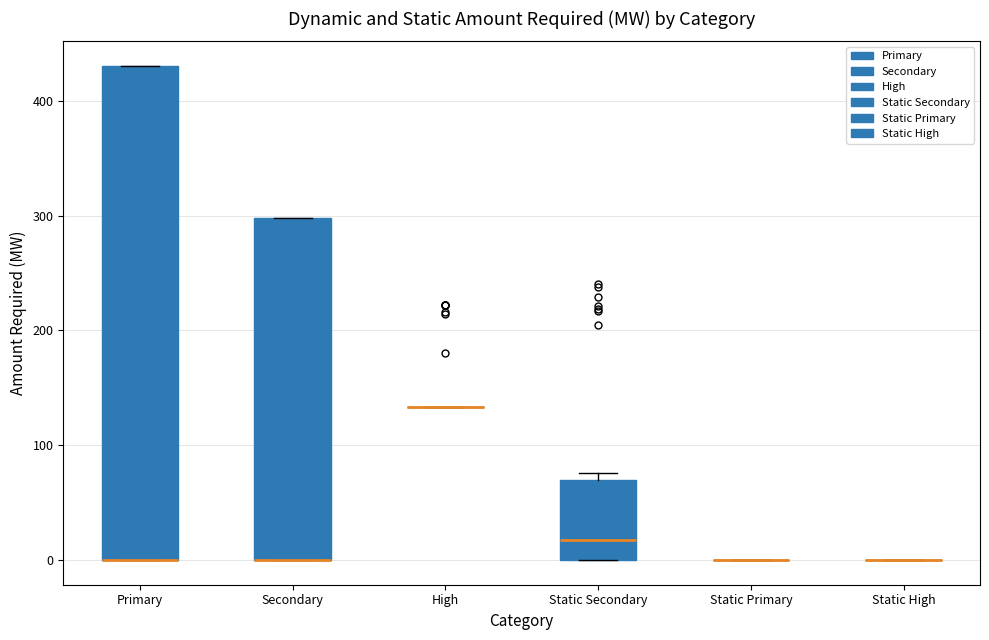

Reading left to right, transcribe this box plot: for each box, give where its median line is, the range the box spans, and where its two whiskers end, as read against the y-axis. The values are not printed on the chart, so give them approximately, as read against the axis.

Primary: median 0 (drawn on the box's lower edge), box 0 to 430, whiskers 0 to 430
Secondary: median 0 (drawn on the box's lower edge), box 0 to 300, whiskers 0 to 300
High: box collapsed to a line at 130, whiskers 130 to 130
Static Secondary: median 20, box 0 to 70, whiskers 0 to 80
Static Primary: box collapsed to a line at 0, whiskers 0 to 0
Static High: box collapsed to a line at 0, whiskers 0 to 0